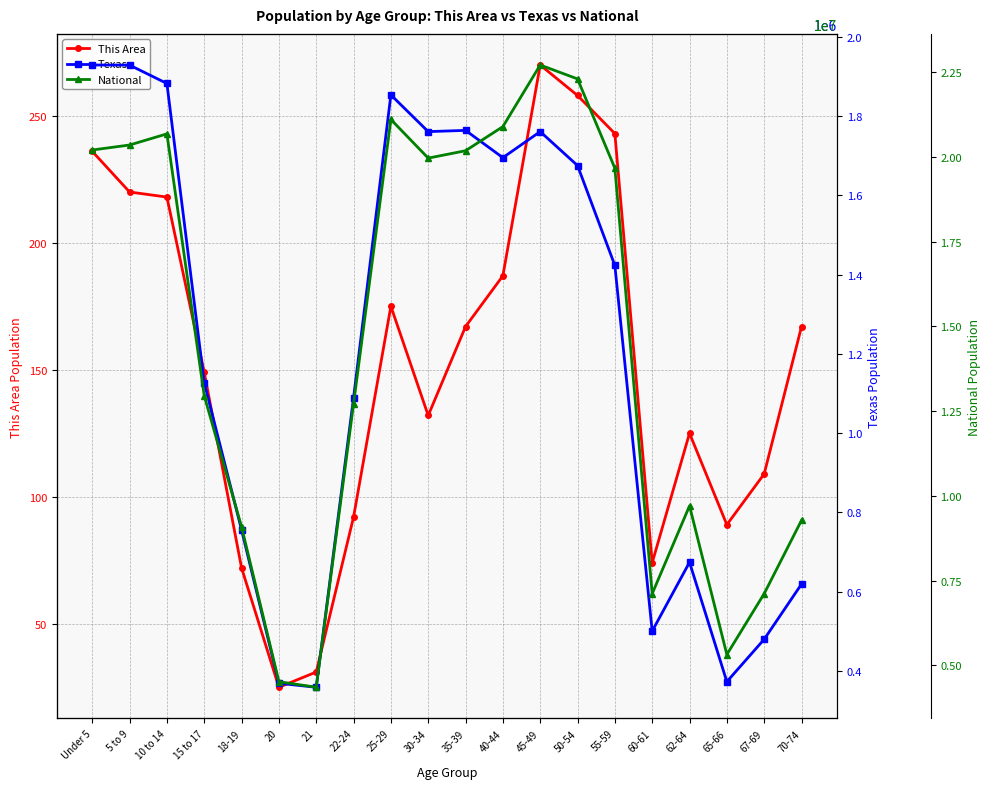

What are all the series names shown in the legend?

This Area, Texas, National